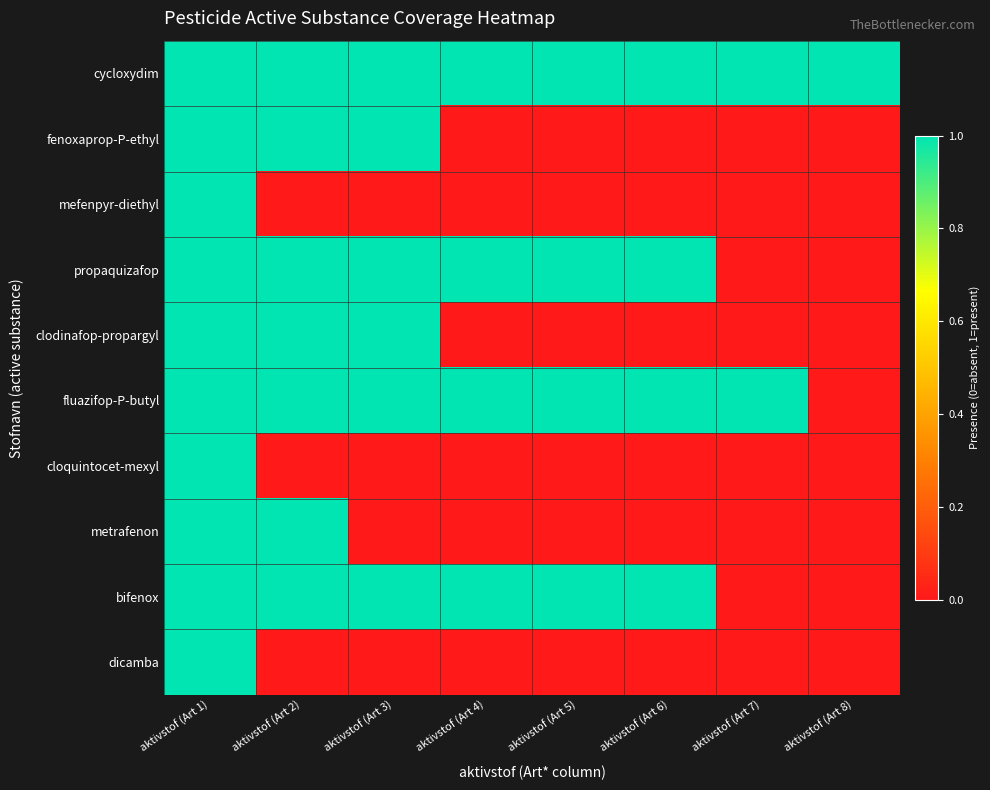

What is the difference between the highest and lowest values at aktivstof (Art 2)?

1